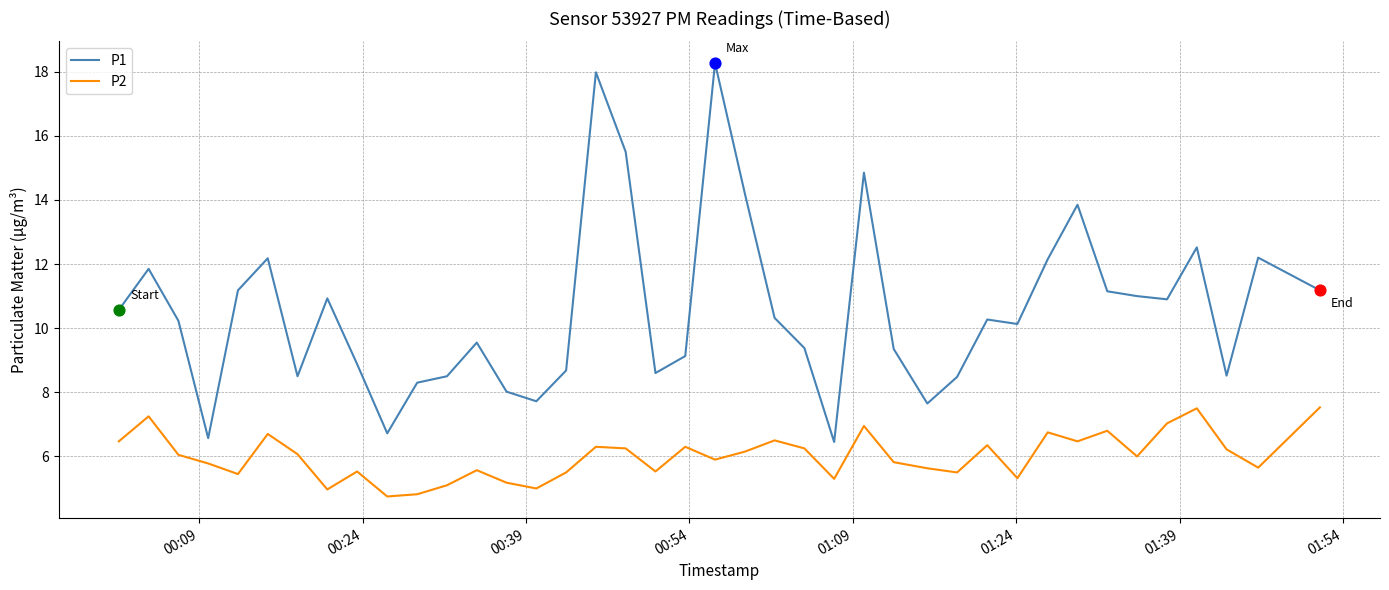

Which series has the largest total across all categories?

P1